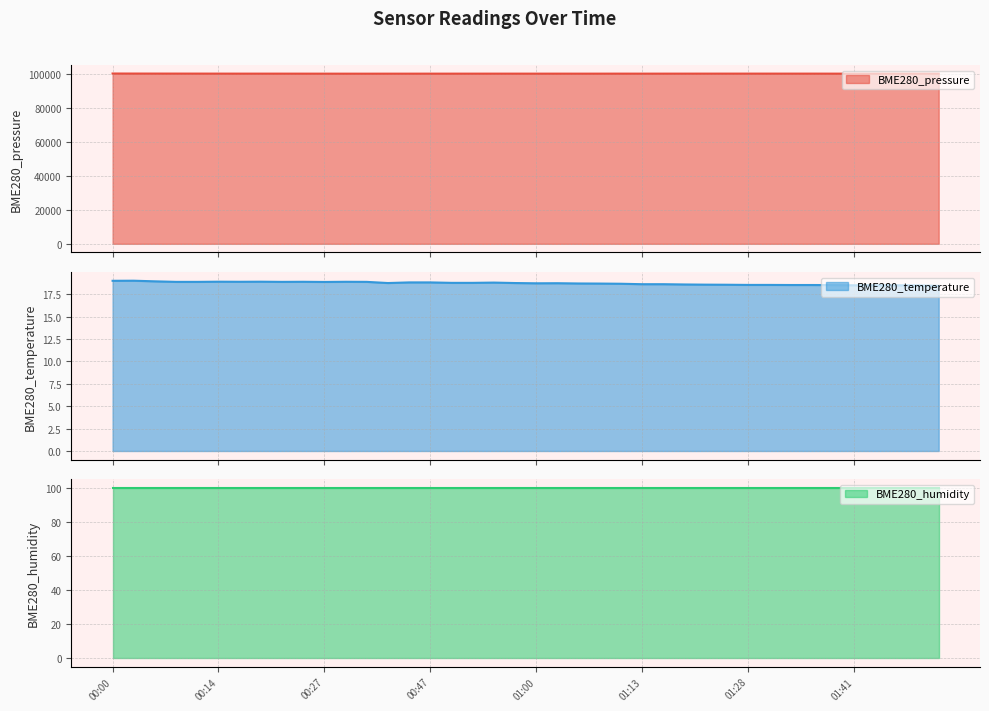

What is the minimum value for BME280_pressure?

100135.4